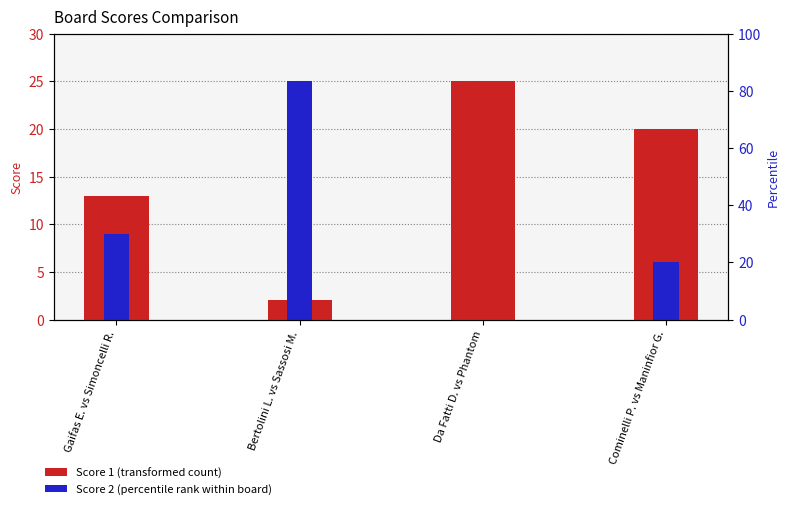

Reading left to right, list all the values displayed in this chart.

Score 1: Gaifas E. vs Simoncelli R.=13	Bertolini L. vs Sassosi M.=2	Da Fatti D. vs Phantom=25	Cominelli P. vs Maninfior G.=20
Score 2: Gaifas E. vs Simoncelli R.=9	Bertolini L. vs Sassosi M.=25	Da Fatti D. vs Phantom=0	Cominelli P. vs Maninfior G.=6